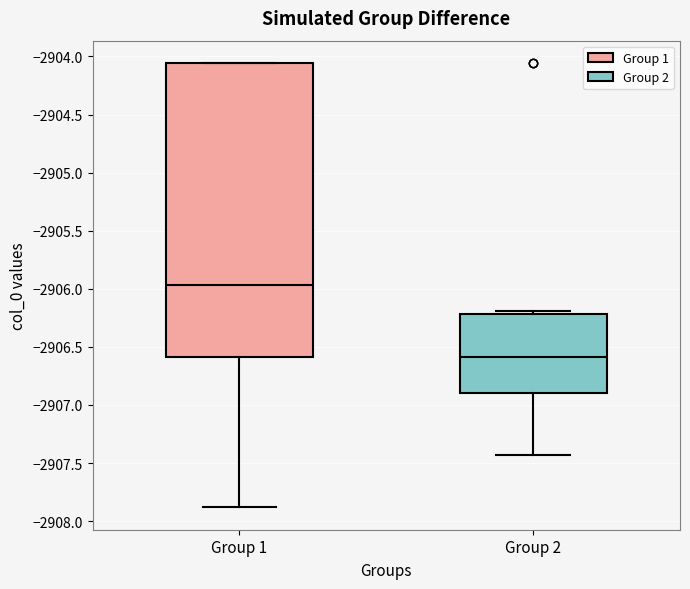

Reading left to right, read every box against the y-axis: the position of its median line, the range the box covers, and the ends of its whiskers. The values are not printed on the chart, so give them approximately, as read against the axis.

Group 1: median -2905.95, box -2906.60 to -2904.05, whiskers -2907.90 to -2904.05
Group 2: median -2906.60, box -2906.90 to -2906.20, whiskers -2907.45 to -2906.20 (just above the box's upper edge)